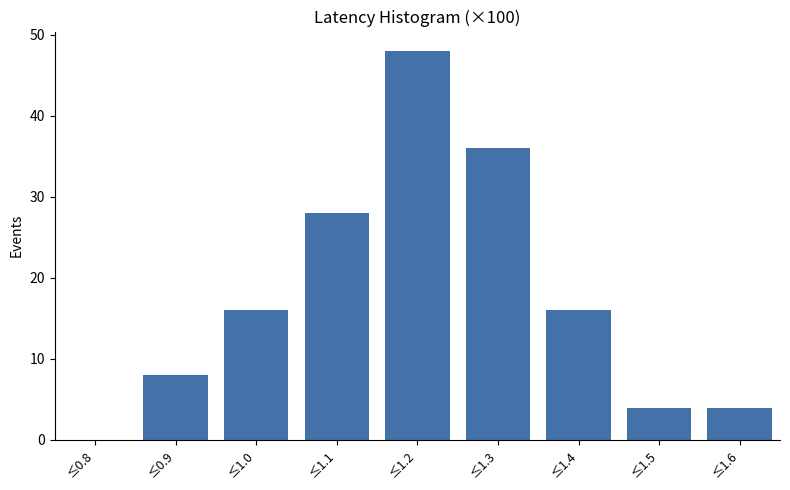

Reading left to right, what are all the values shown in this chart?

≤0.8=0	≤0.9=8	≤1.0=16	≤1.1=28	≤1.2=48	≤1.3=36	≤1.4=16	≤1.5=4	≤1.6=4